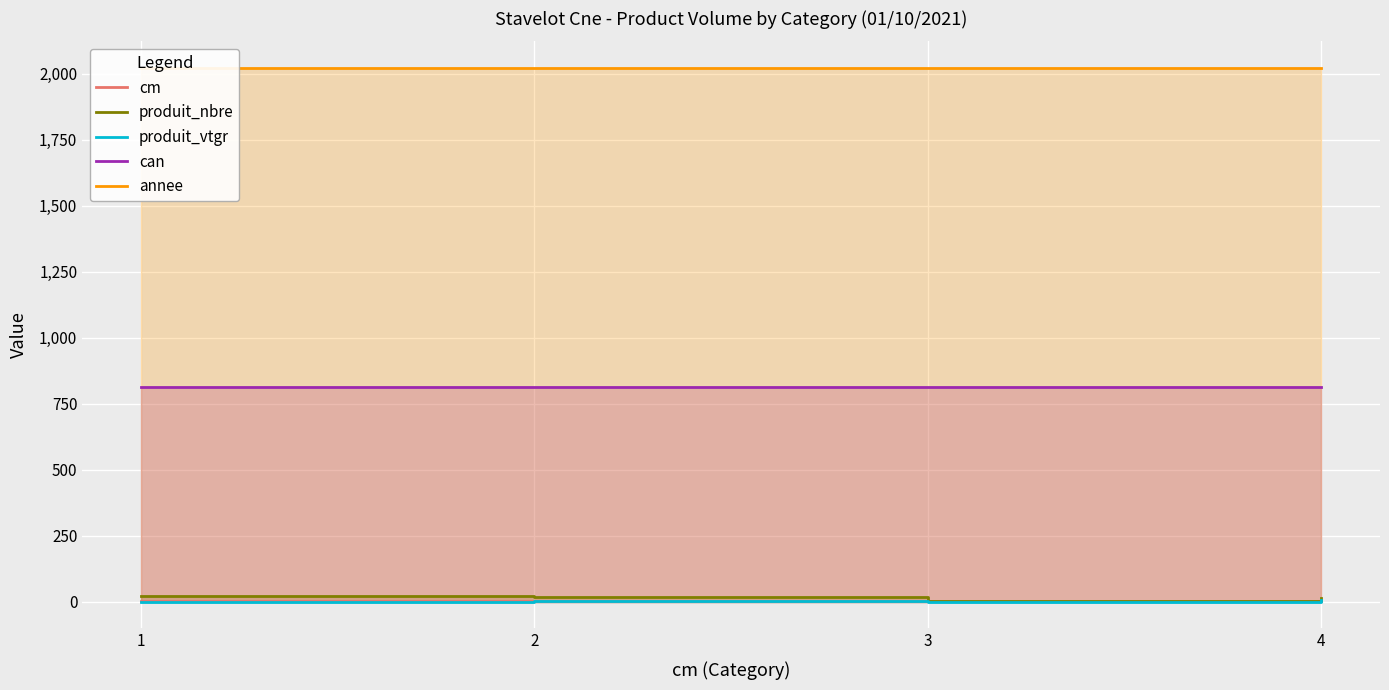

True or false: produit_vtgr and can cross at least once.

False